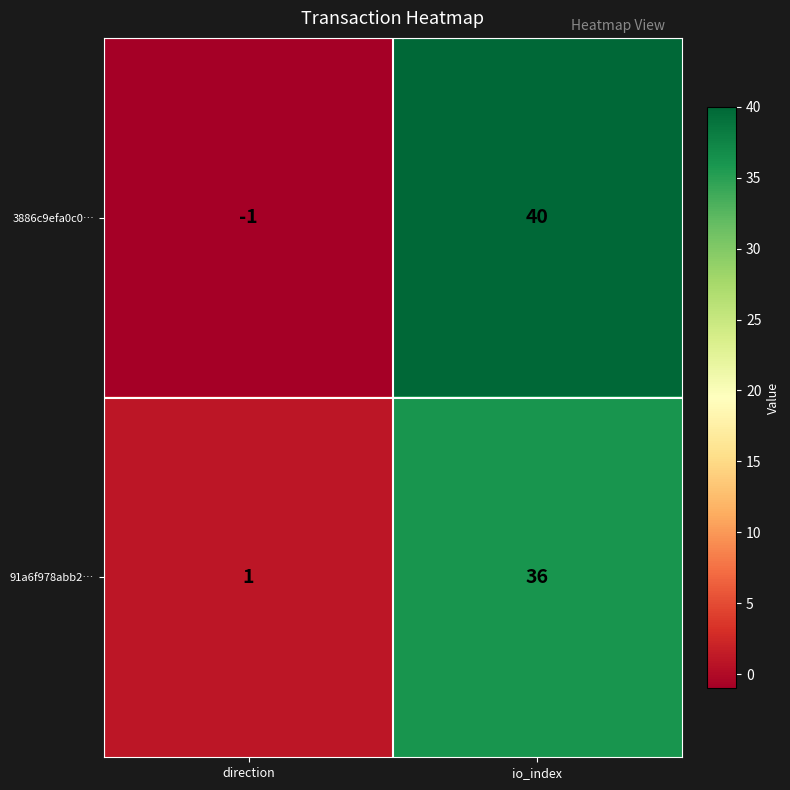

At direction, list the series in order from smallest to largest.

3886c9efa0c0…, 91a6f978abb2…